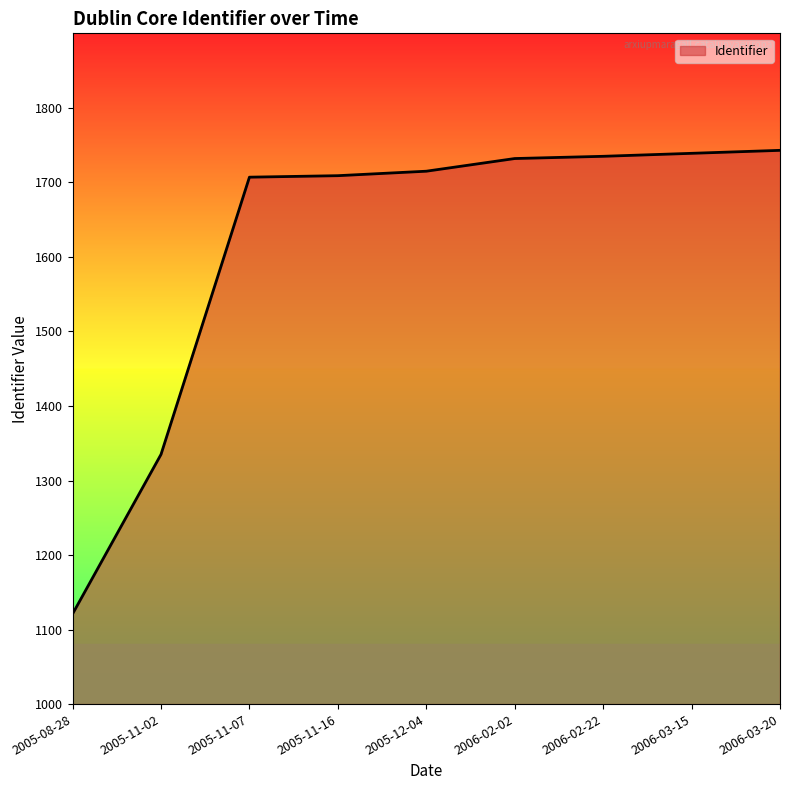

Is it true that the value at 2006-02-22 is 1735?

True